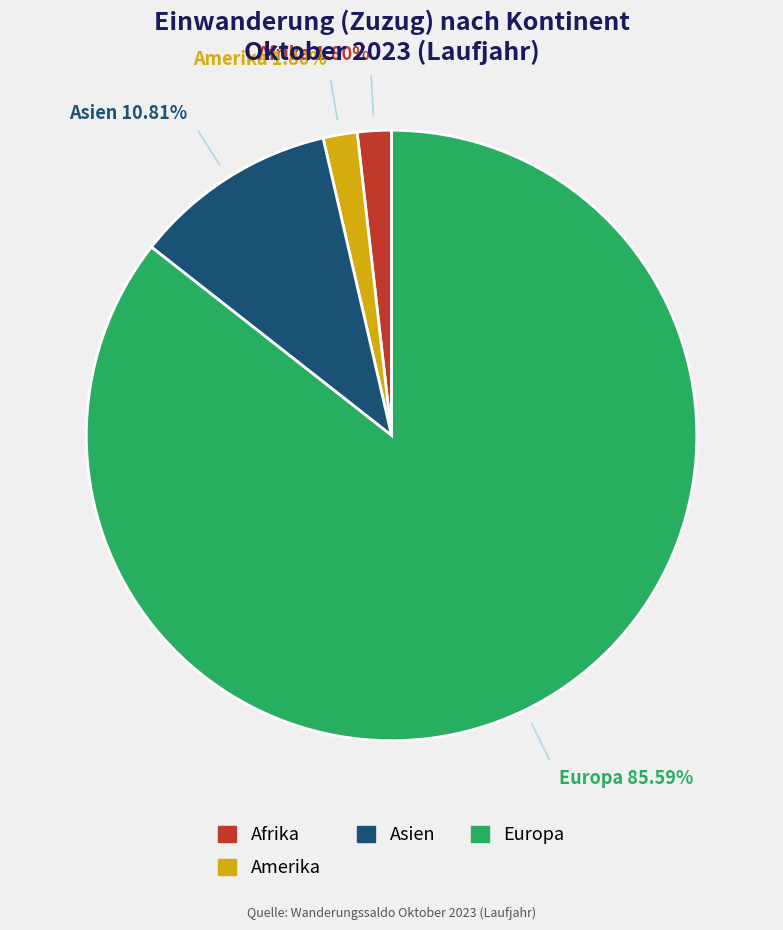

Is the sum of Afrika and Europa greater than half?

Yes